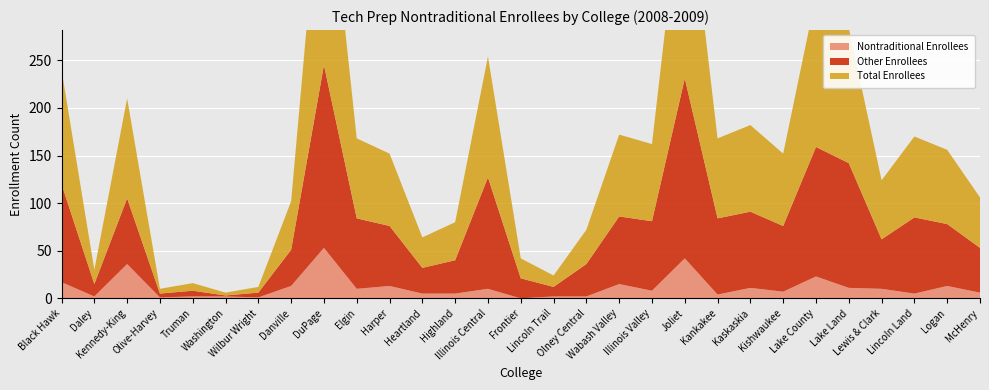

Reading left to right, list all the values displayed in this chart.

Nontraditional Enrollees: Black Hawk=17	Daley=2	Kennedy-King=36	Olive-Harvey=1	Truman=2	Washington=2	Wilbur Wright=1	Danville=13	DuPage=53	Elgin=10	Harper=13	Heartland=5	Highland=5	Illinois Central=10	Frontier=0	Lincoln Trail=2	Olney Central=2	Wabash Valley=15	Illinois Valley=8	Joliet=42	Kankakee=4	Kaskaskia=11	Kishwaukee=7	Lake County=23	Lake Land=11	Lewis & Clark=10	Lincoln Land=5	Logan=13	McHenry=6
Other Enrollees: Black Hawk=103	Daley=13	Kennedy-King=69	Olive-Harvey=4	Truman=6	Washington=1	Wilbur Wright=5	Danville=38	DuPage=192	Elgin=74	Harper=63	Heartland=27	Highland=35	Illinois Central=117	Frontier=21	Lincoln Trail=10	Olney Central=34	Wabash Valley=71	Illinois Valley=73	Joliet=189	Kankakee=80	Kaskaskia=80	Kishwaukee=69	Lake County=136	Lake Land=131	Lewis & Clark=52	Lincoln Land=80	Logan=65	McHenry=47
Total Enrollees: Black Hawk=120	Daley=15	Kennedy-King=105	Olive-Harvey=5	Truman=8	Washington=3	Wilbur Wright=6	Danville=51	DuPage=245	Elgin=84	Harper=76	Heartland=32	Highland=40	Illinois Central=127	Frontier=21	Lincoln Trail=12	Olney Central=36	Wabash Valley=86	Illinois Valley=81	Joliet=231	Kankakee=84	Kaskaskia=91	Kishwaukee=76	Lake County=159	Lake Land=142	Lewis & Clark=62	Lincoln Land=85	Logan=78	McHenry=53